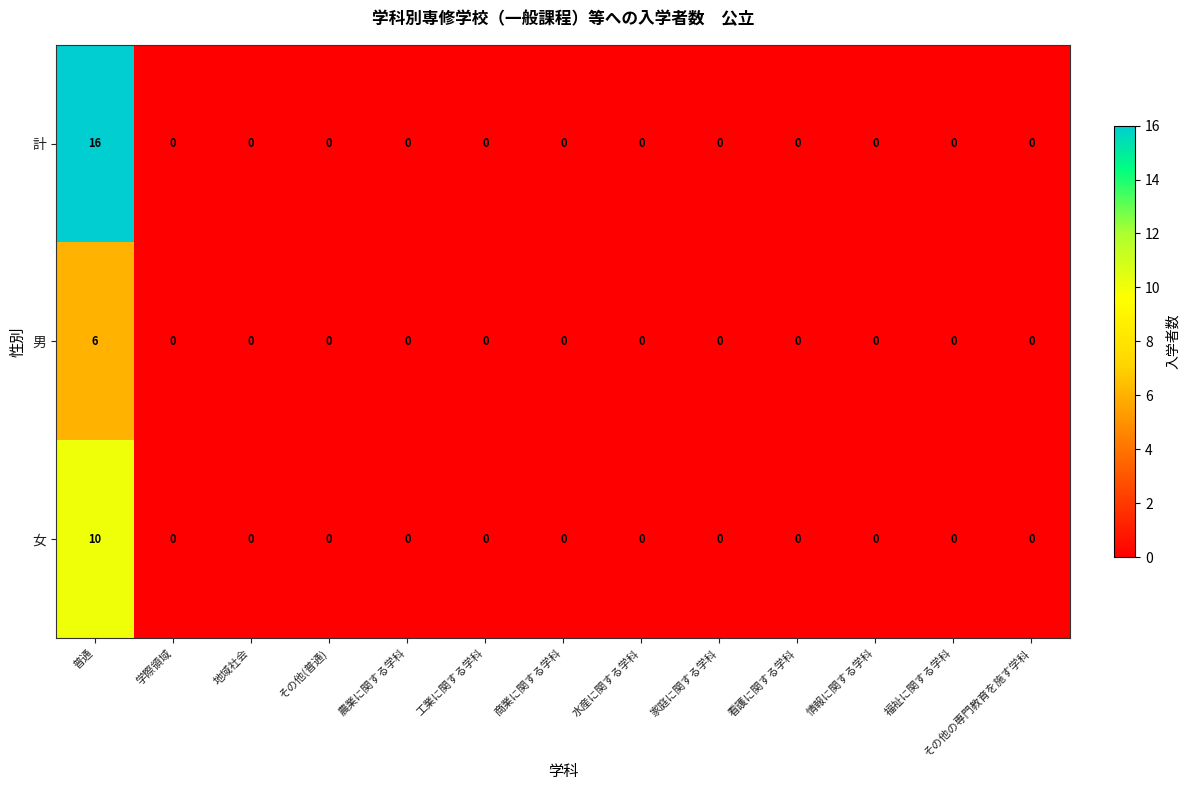

Which series has the largest range (max minus min)?

計